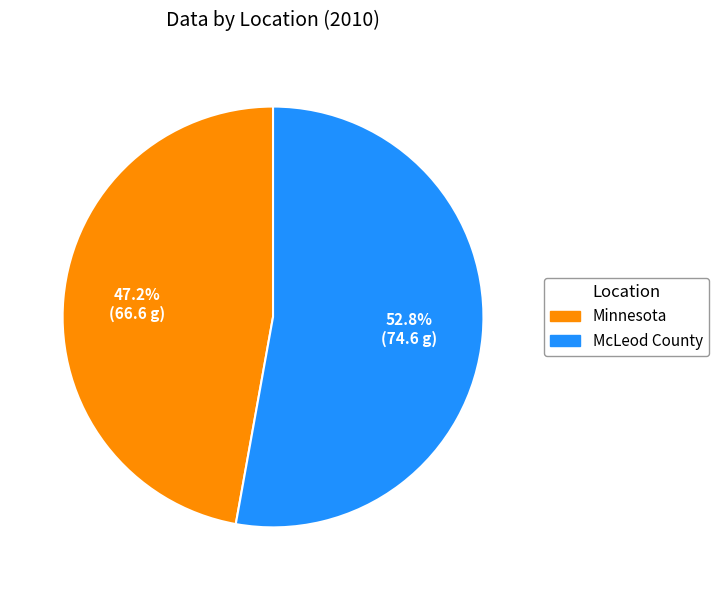

What is the ratio of the value at Minnesota to the value at McLeod County?

0.9